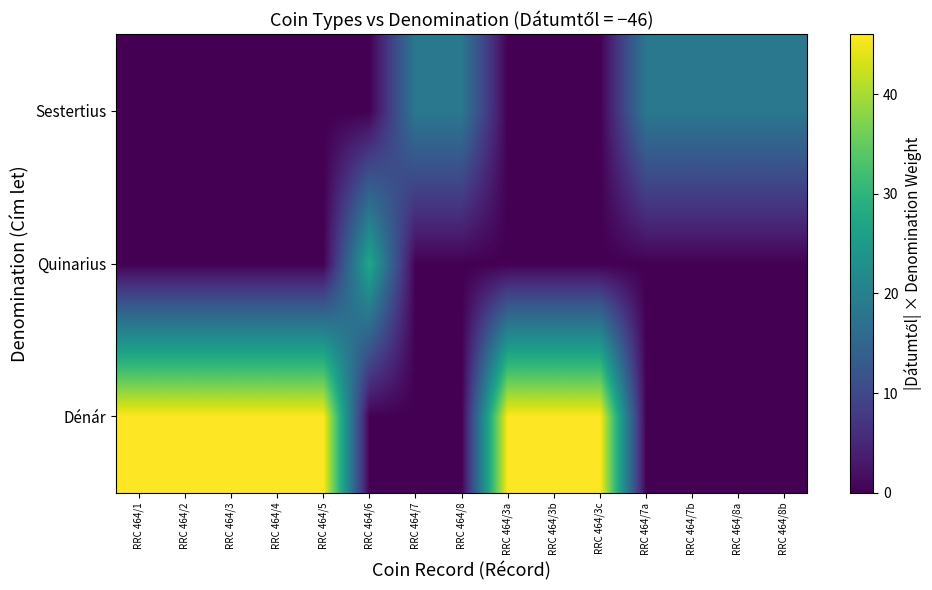

At which category is the sum across all series the highest?

RRC 464/1